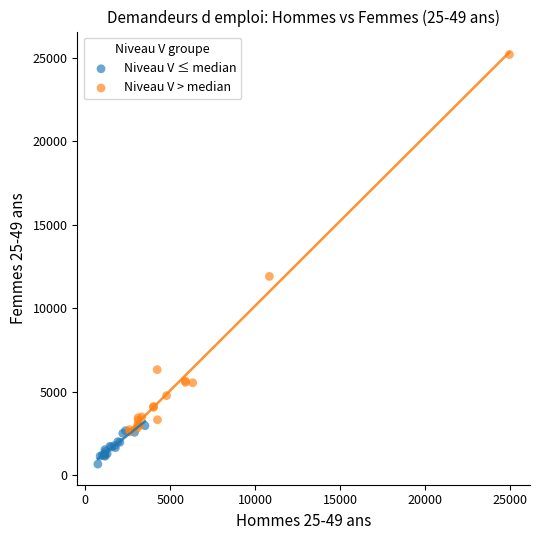

Which series contains the lowest Y value?

Niveau V ≤ median